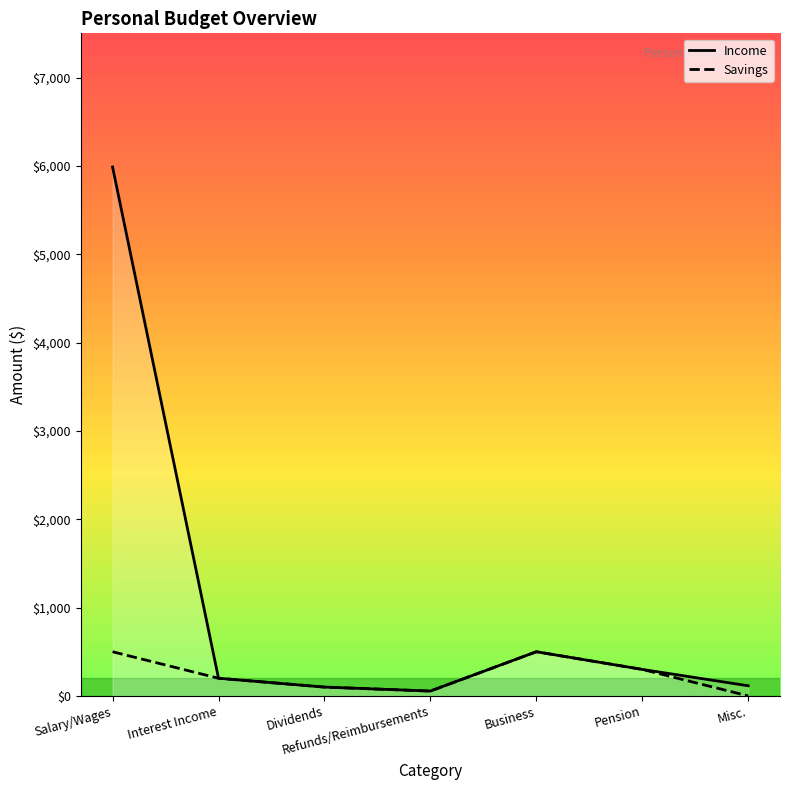

At Misc., list the series in order from smallest to largest.

Savings, Income